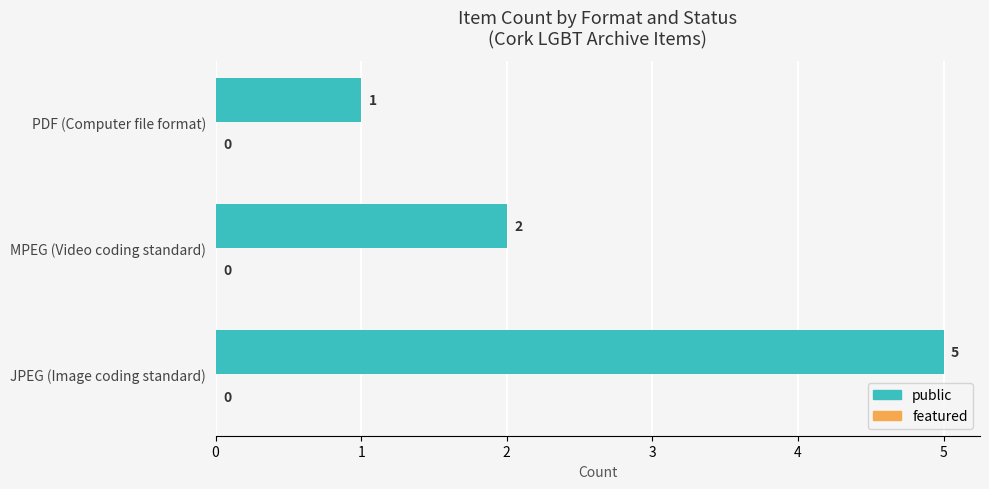

Between MPEG (Video coding standard) and JPEG (Image coding standard), which is larger?

JPEG (Image coding standard)